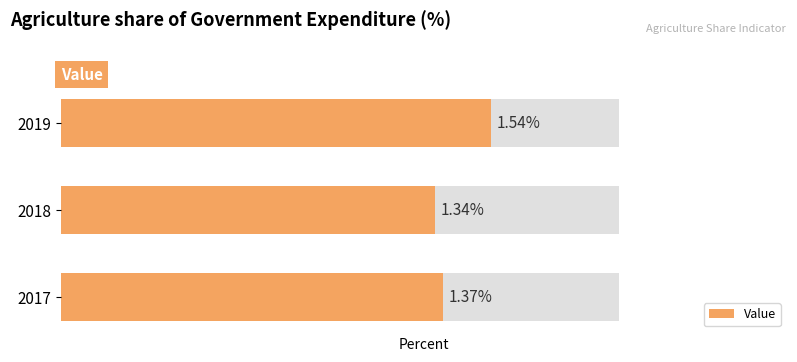

The value at 2017 is 0.8. True or false?

False